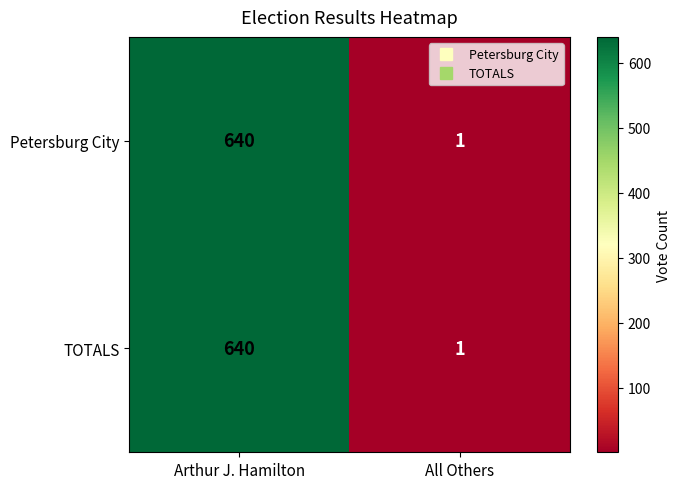

The value of TOTALS at All Others is 1. True or false?

True